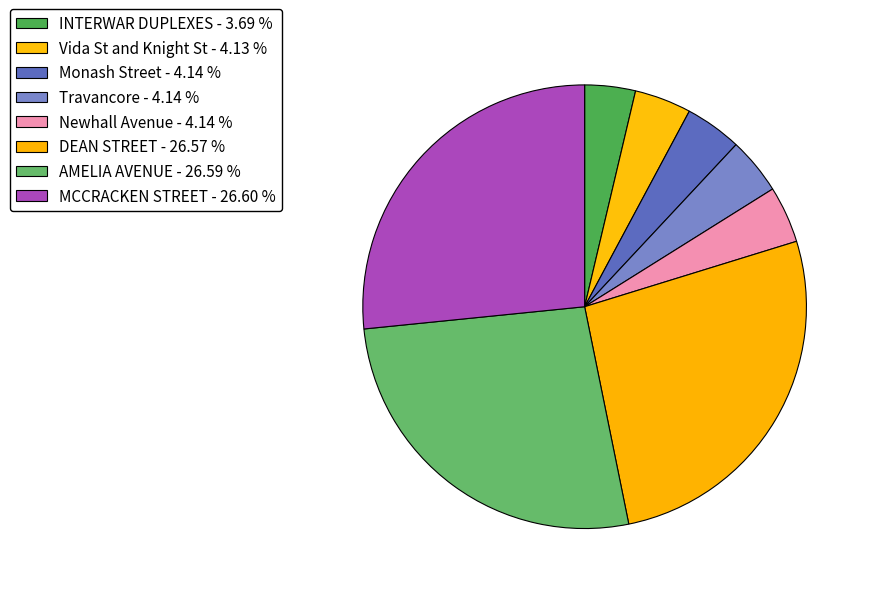

Is there any slice that represents more than half of the pie?

No